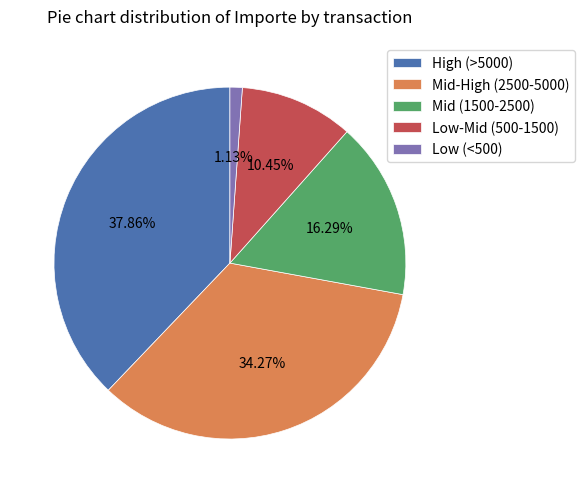

To the nearest percent, what is the difference between the largest and smallest slice percentages?

37%